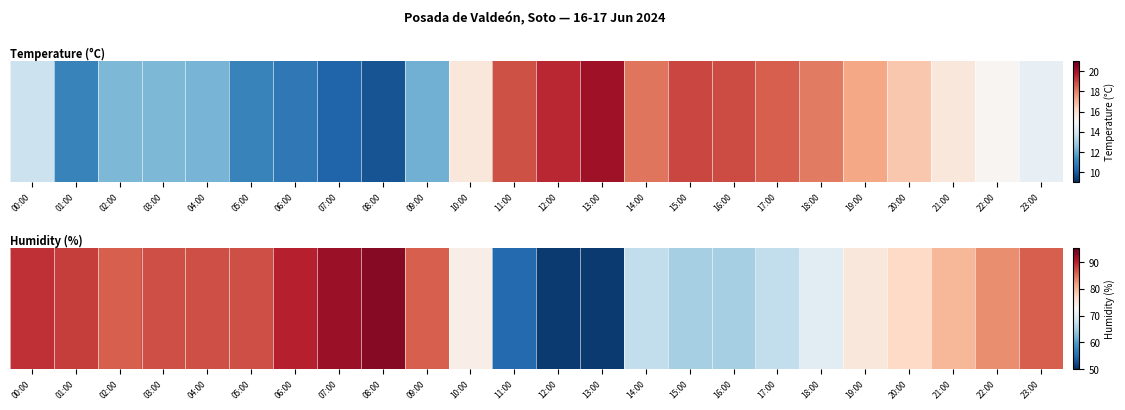

Count the number of categories in the chart.

24